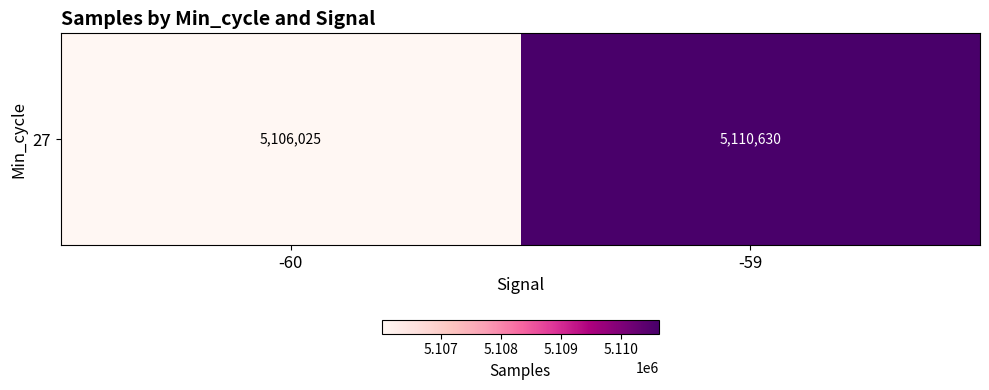

Rank the categories by value from highest to lowest.

-59, -60